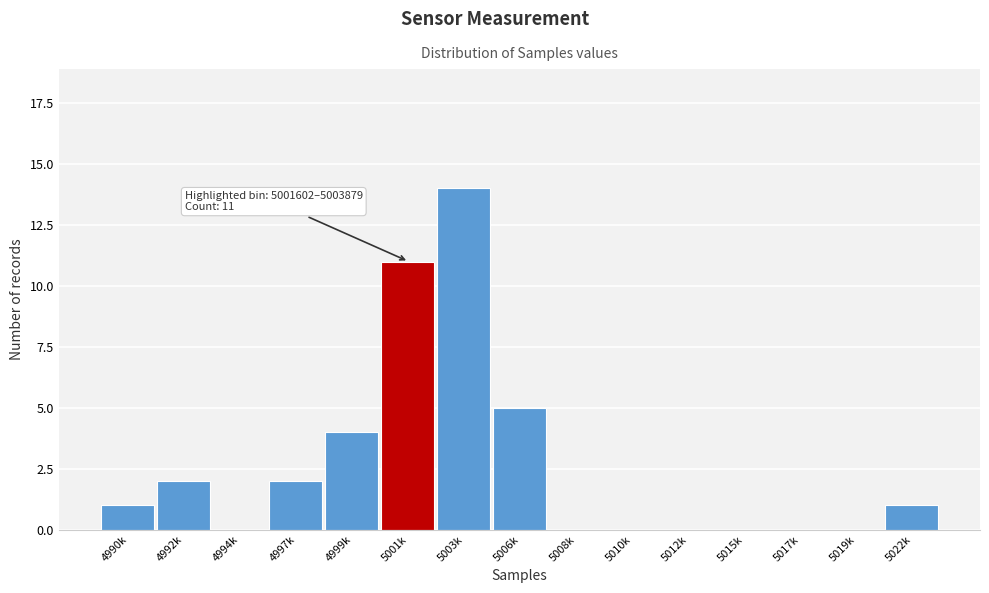

Reading left to right, transcribe all the data shown in this chart.

4990k=1	4992k=2	4994k=0	4997k=2	4999k=4	5001k=11	5003k=14	5006k=5	5008k=0	5010k=0	5012k=0	5015k=0	5017k=0	5019k=0	5022k=1